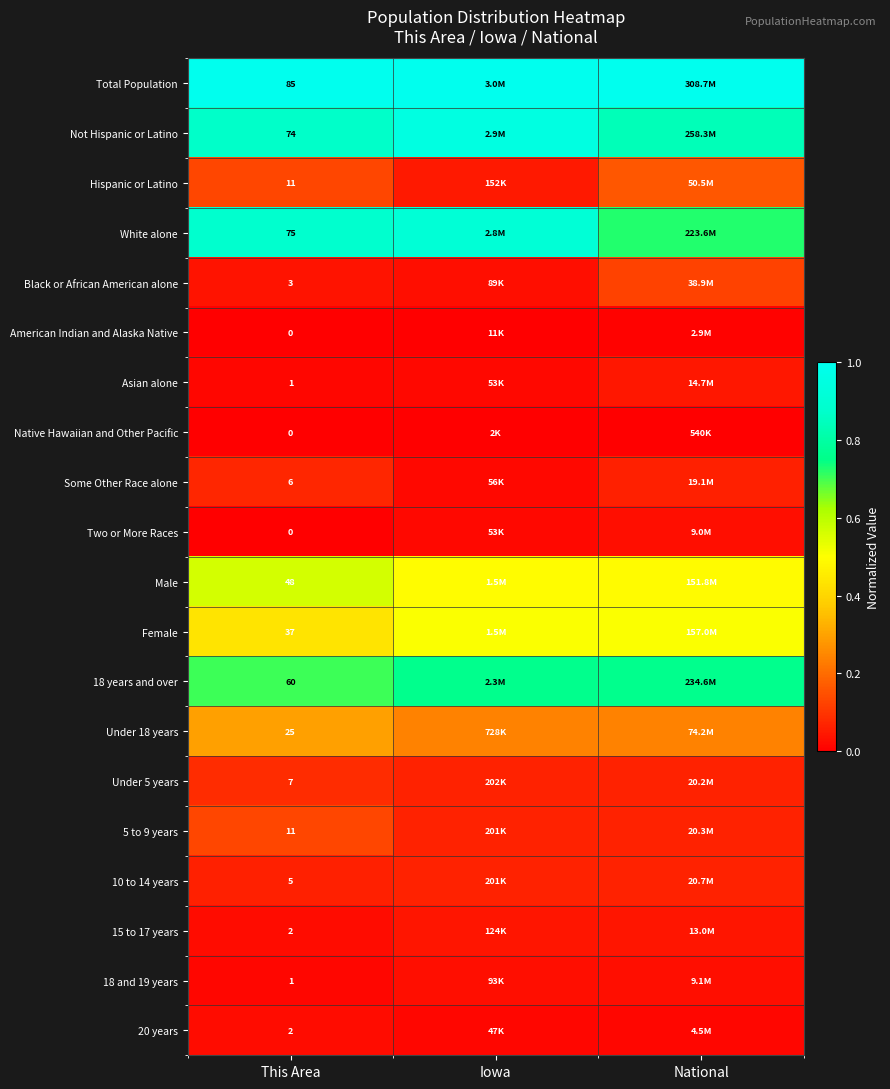

What is the difference between the highest and lowest values at This Area?

85.0